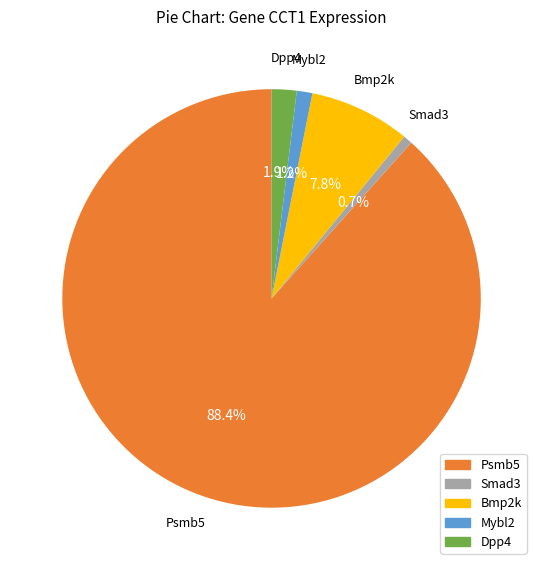

Is there any slice that represents more than half of the pie?

Yes